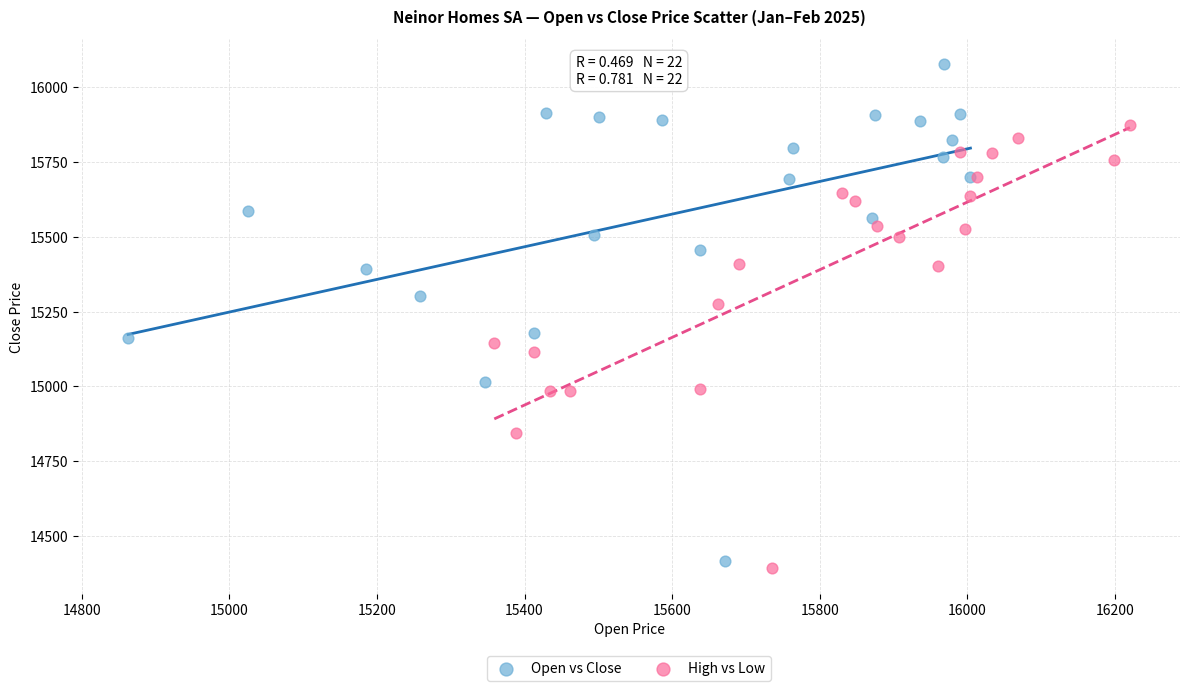

Which series reaches the maximum Y coordinate?

Open vs Close